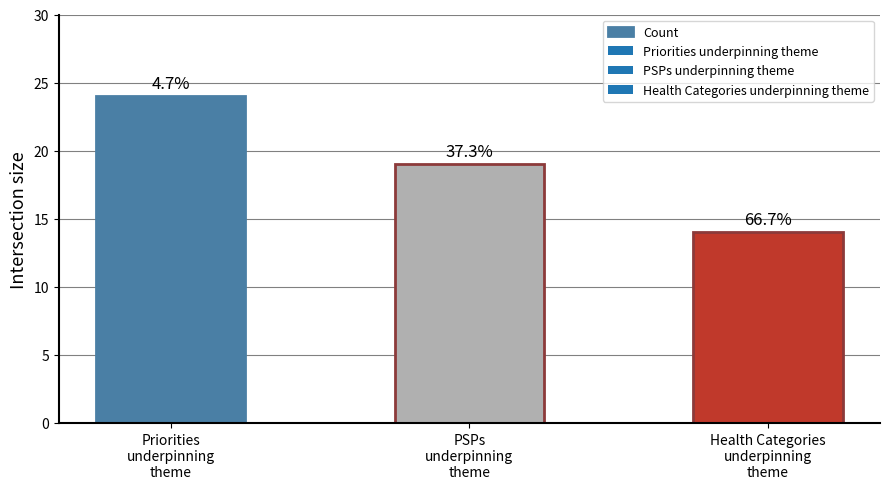

What is the label of the 2nd bar from the right?

PSPs
underpinning
theme